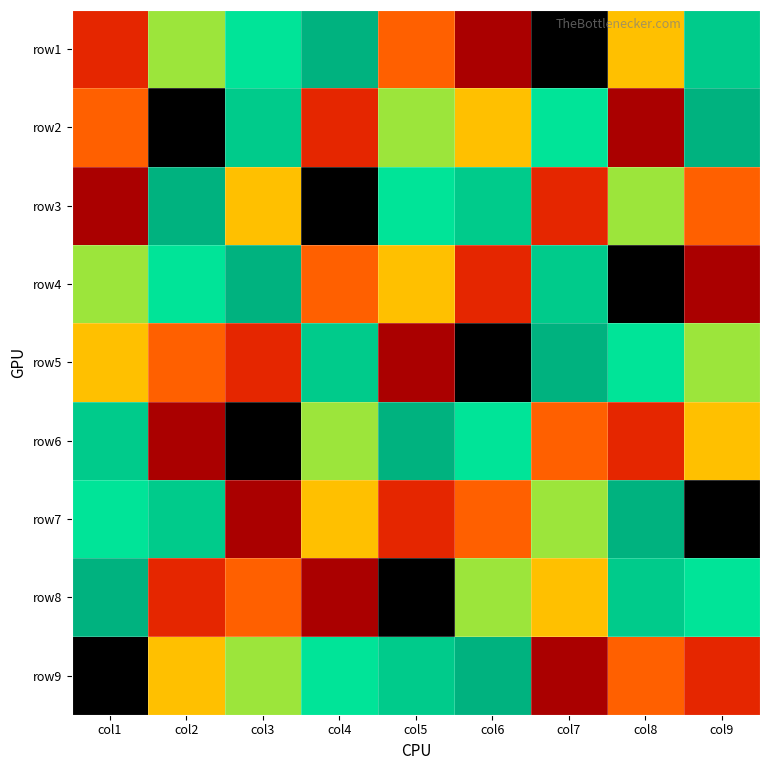

What is the smallest value displayed?

1